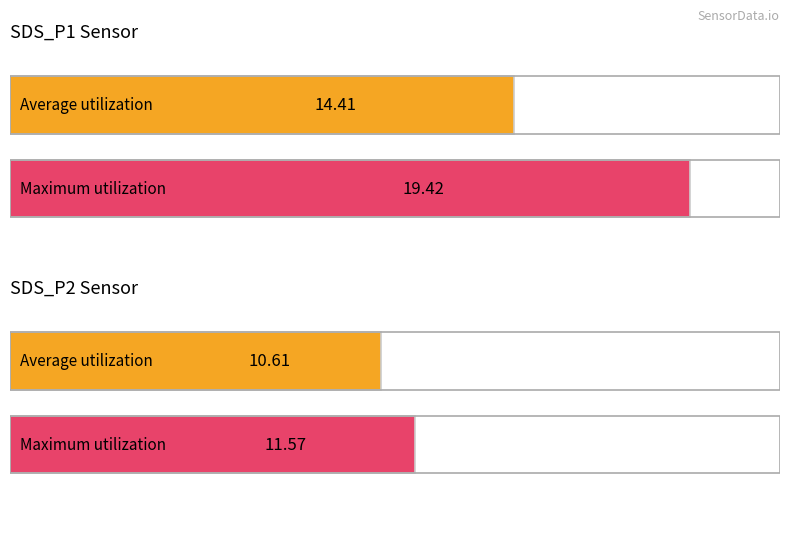

What are all the series names shown in the legend?

Average utilization, Maximum utilization